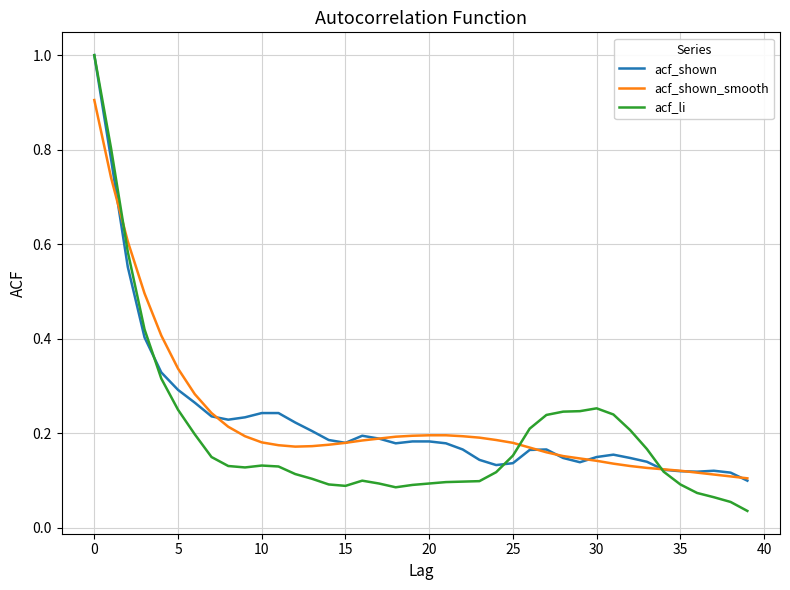

What is the maximum value for acf_shown?

1.0